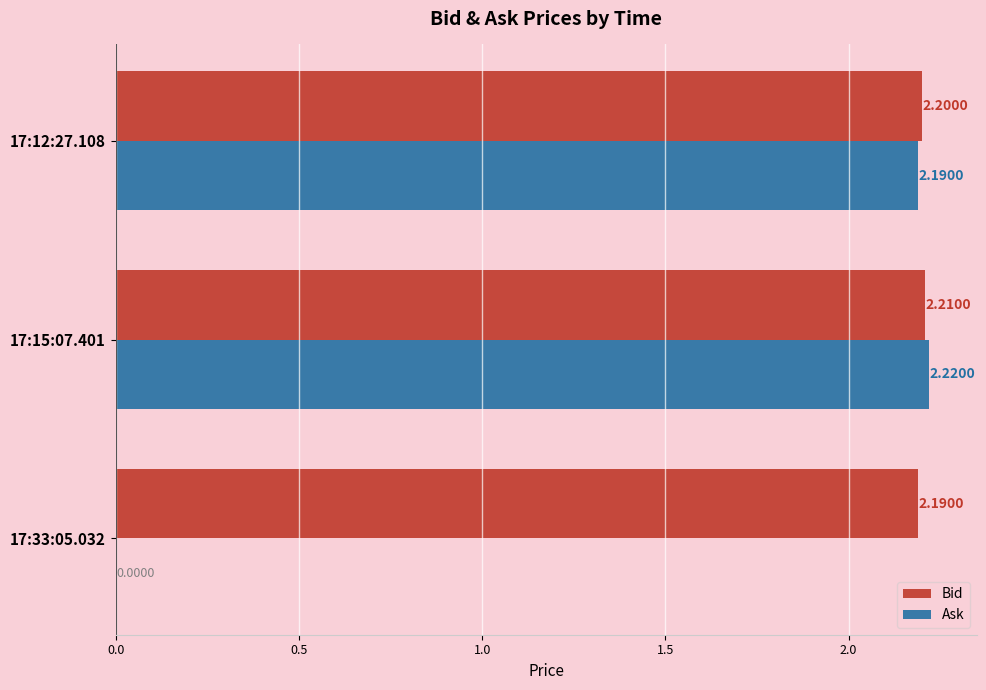

What is the sum of the Bid values at 17:33:05.032 and 17:15:07.401?

4.4